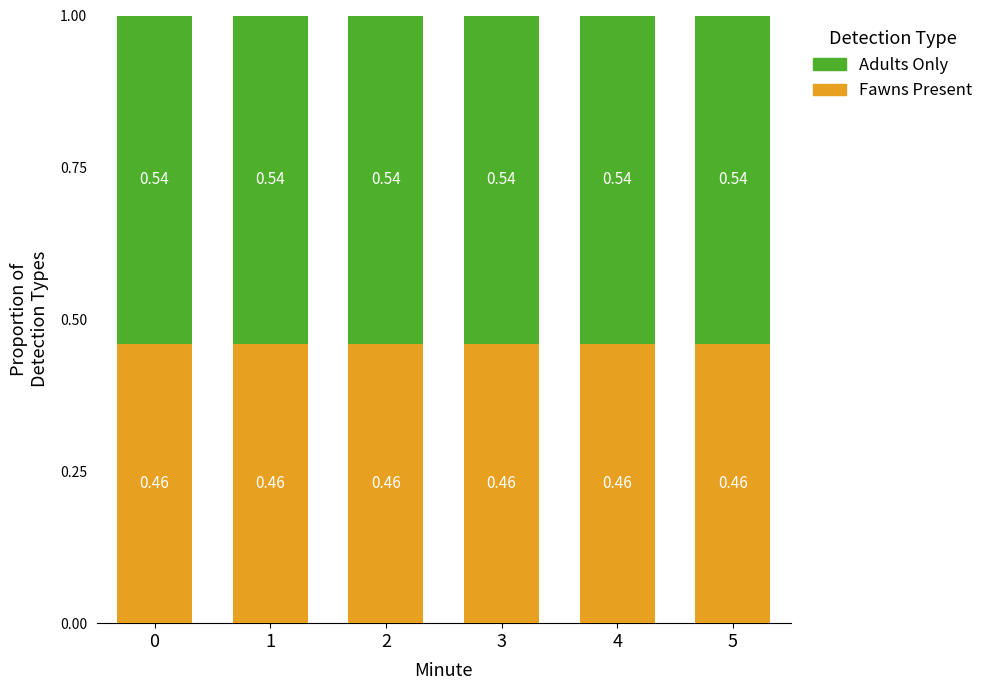

What is the total value across all series at 3?

1.0